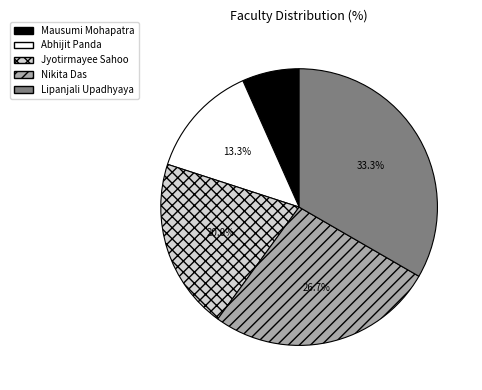

How many segments does this pie chart have?

5